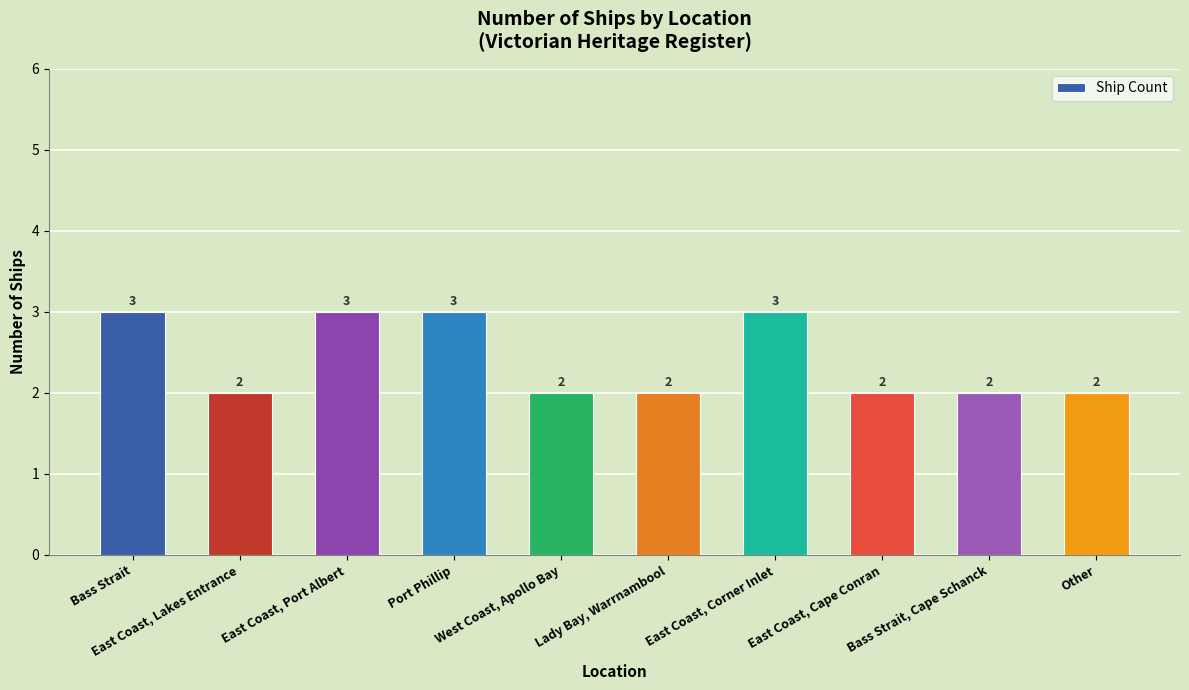

What position from the left is Bass Strait, Cape Schanck?

9